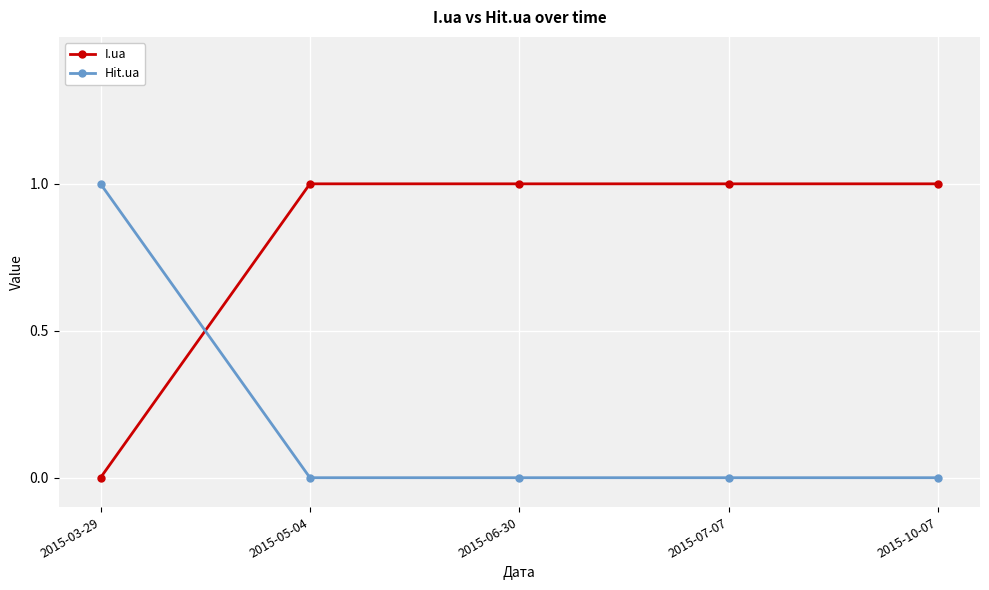

True or false: Hit.ua has a value of 0 at 2015-10-07.

True